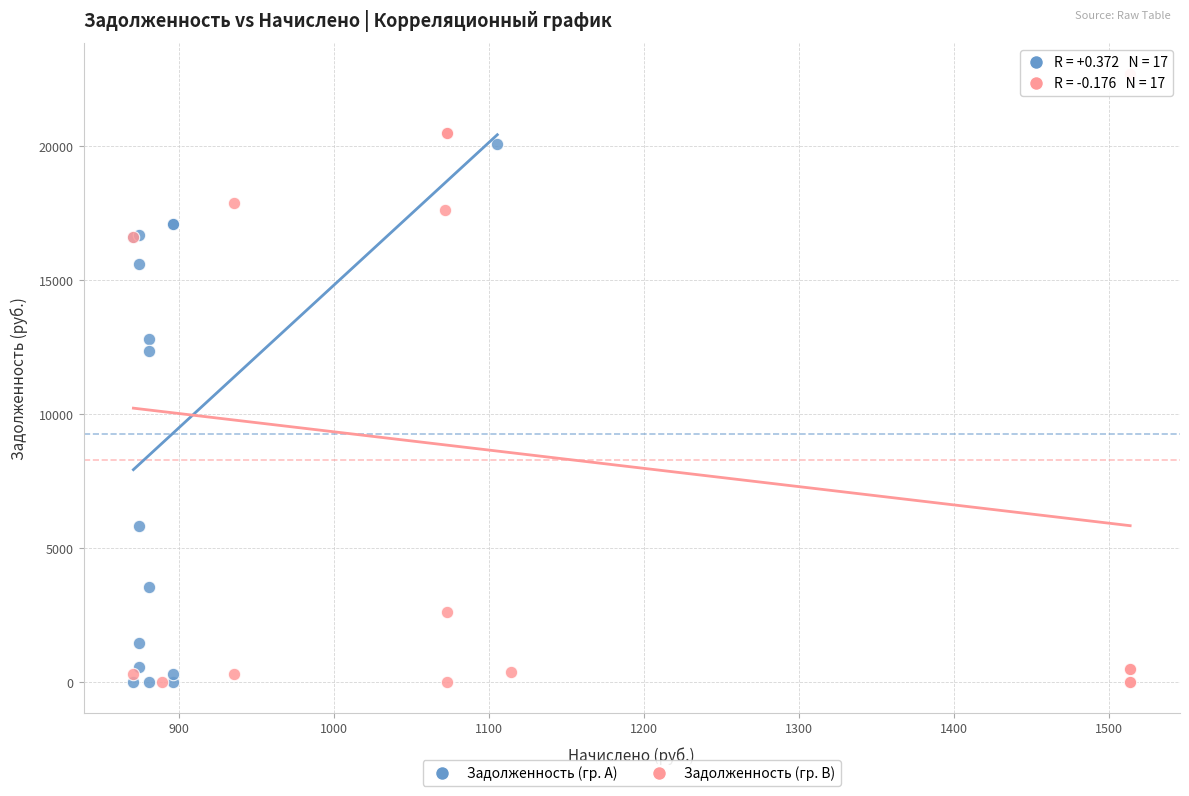

Which series has the largest Y range (max minus min)?

Задолженность (гр. B)